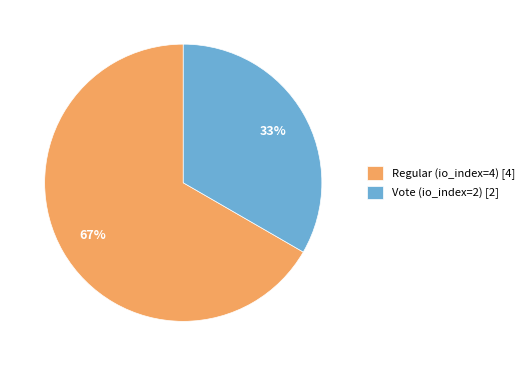

To the nearest percent, what is the combined percentage of Regular (io_index=4) [4] and Vote (io_index=2) [2]?

100%